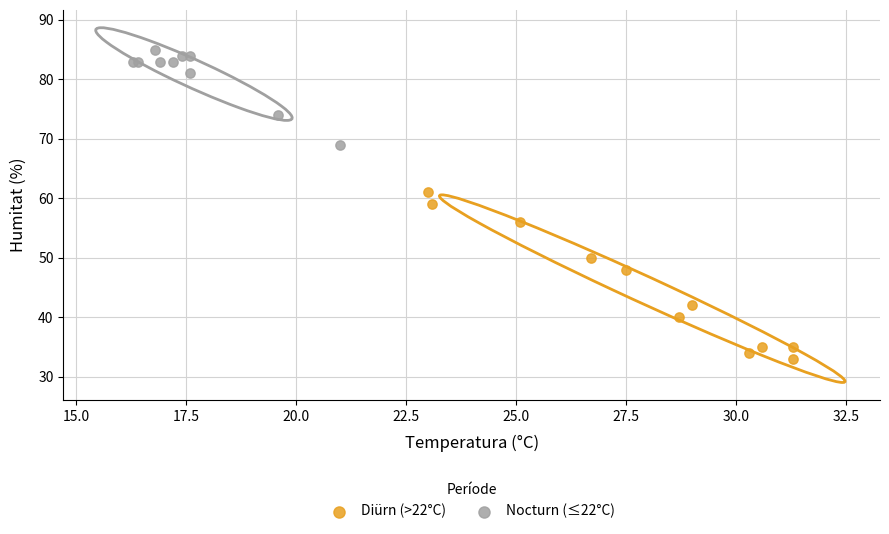

Which series contains the lowest Y value?

Diürn (>22°C)